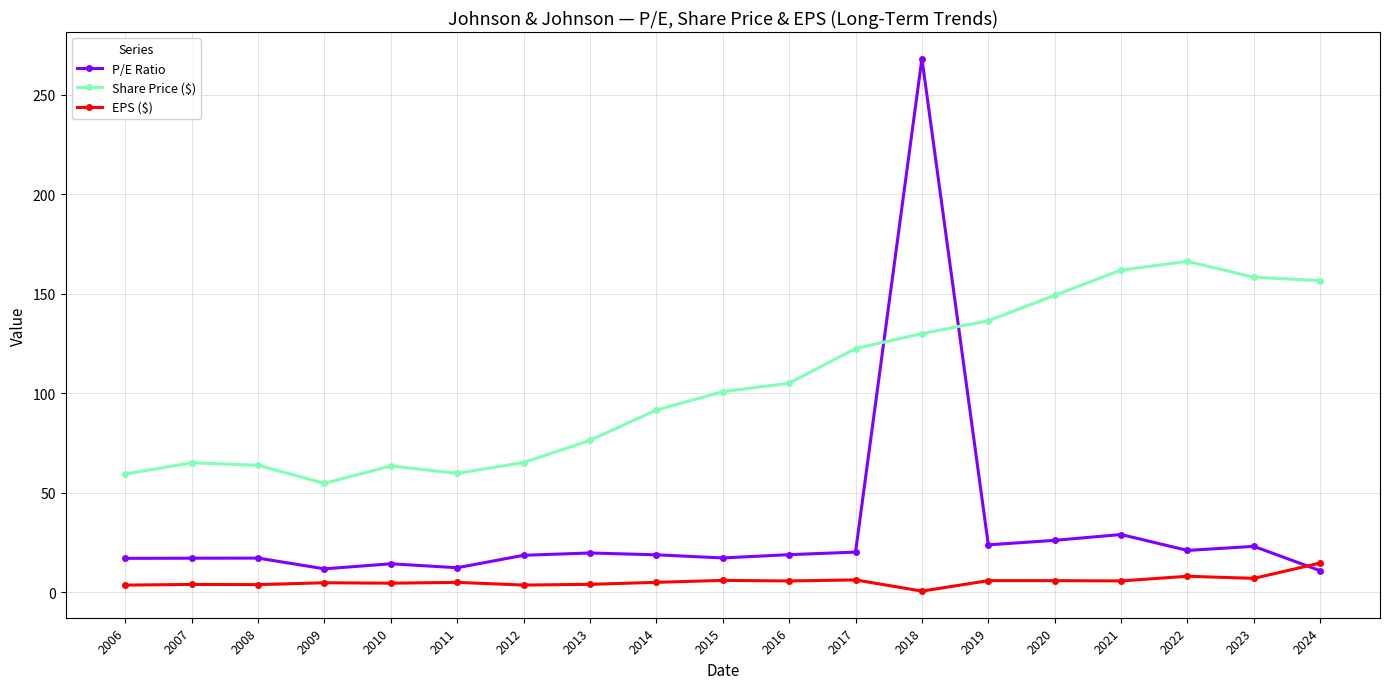

What is the average value of the Share Price ($) series?

104.5